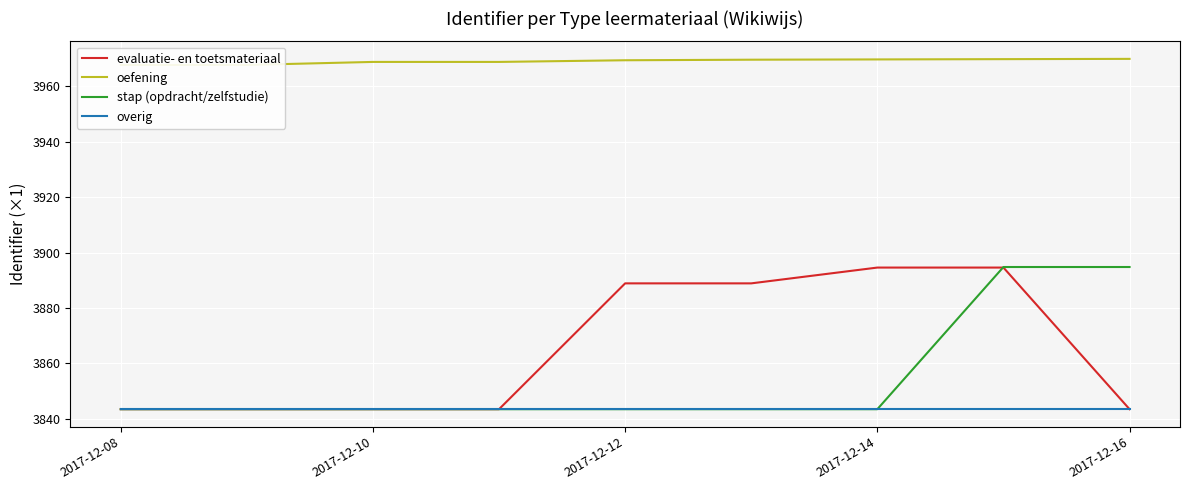

True or false: overig and oefening cross at least once.

False